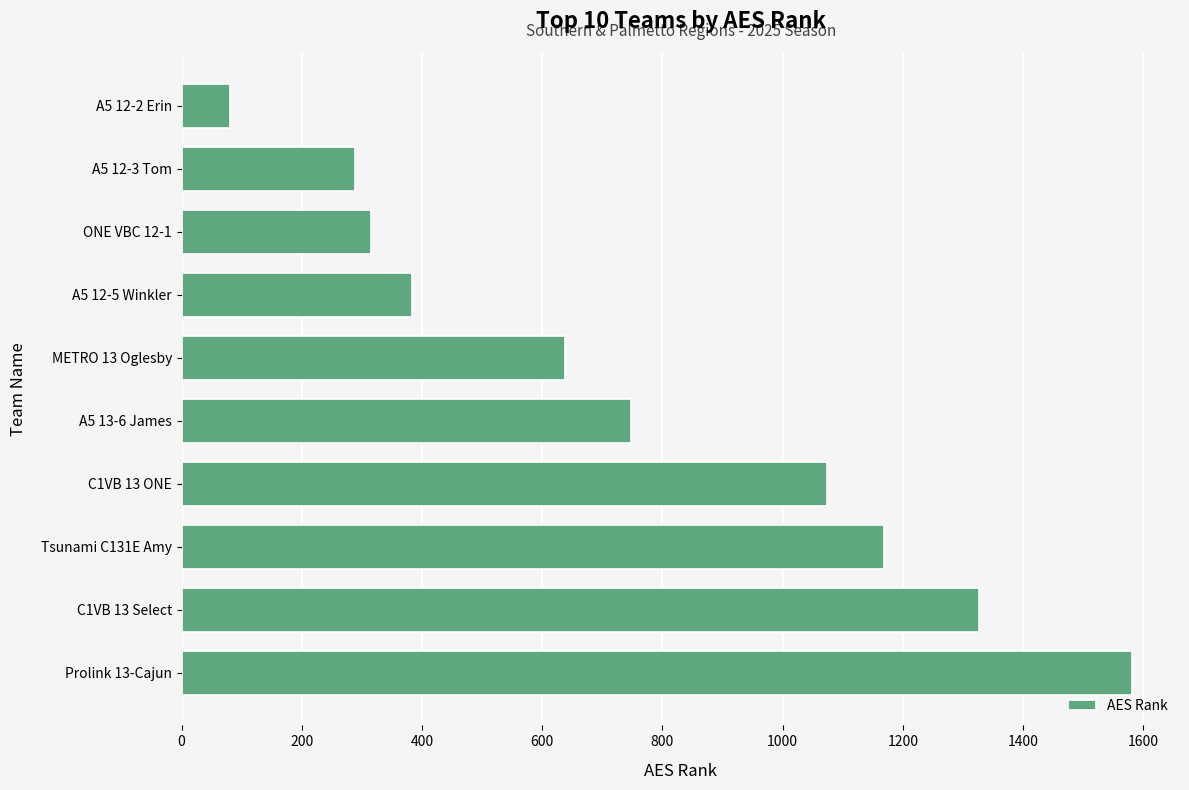

What is the approximate value at Prolink 13-Cajun?

1582